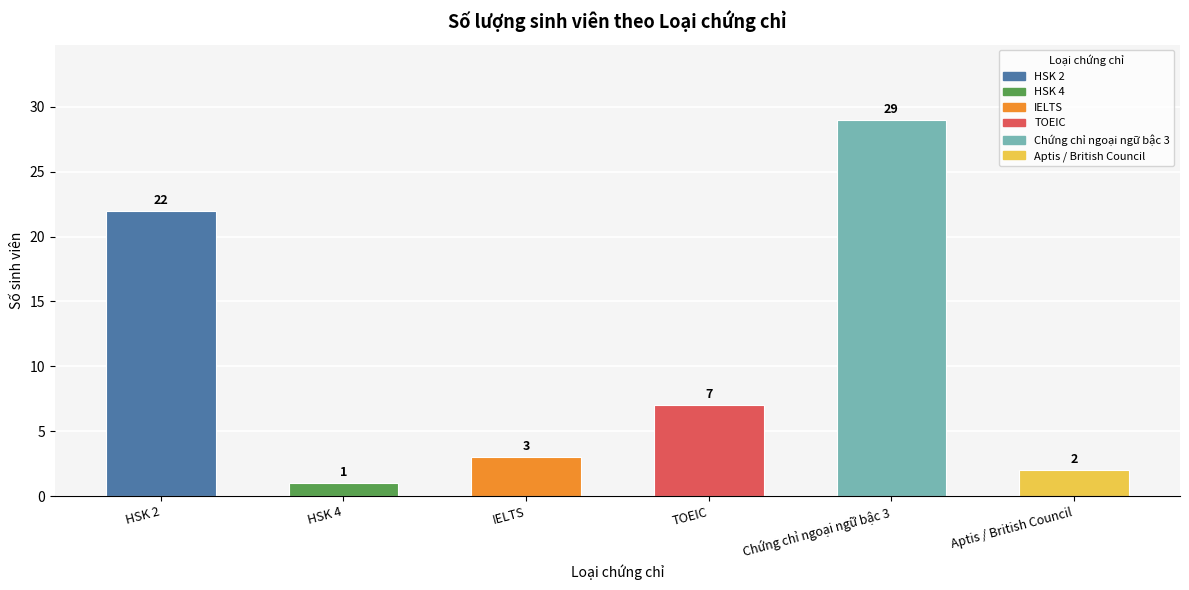

What is the label of the 6th bar from the right?

HSK 2